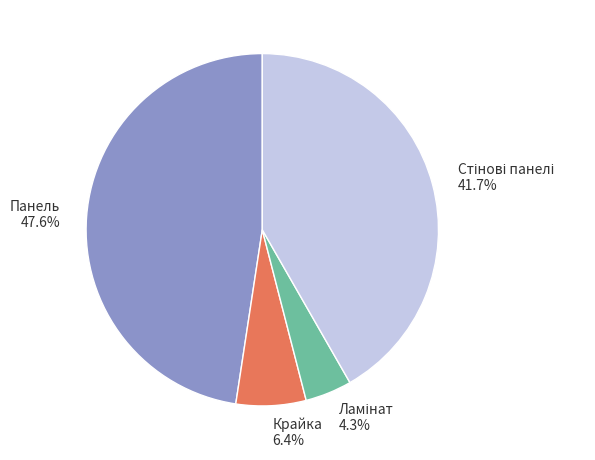

How many slices are in this pie chart?

4